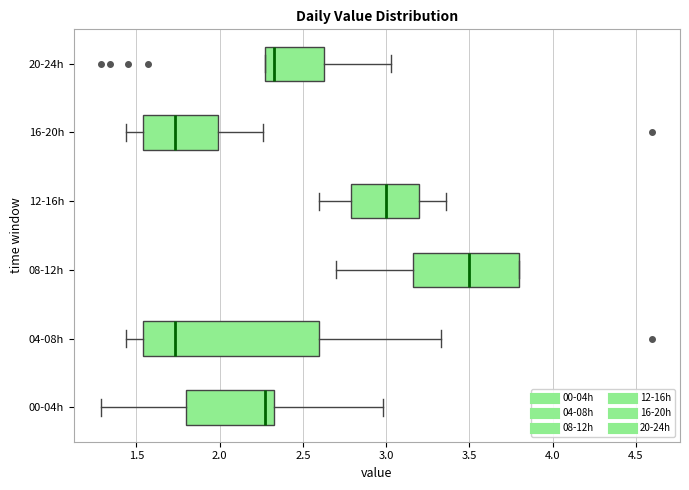

Reading bottom to top, transcribe this box plot: for each box, give where its median line is, the range the box spans, and where its two whiskers end, as read against the x-axis. The values are not printed on the chart, so give them approximately, as read against the axis.

00-04h: median 2.25, box 1.80 to 2.35, whiskers 1.30 to 3.00
04-08h: median 1.75, box 1.55 to 2.60, whiskers 1.45 to 3.35
08-12h: median 3.50, box 3.15 to 3.80, whiskers 2.70 to 3.80
12-16h: median 3.00, box 2.80 to 3.20, whiskers 2.60 to 3.35
16-20h: median 1.75, box 1.55 to 2.00, whiskers 1.45 to 2.25
20-24h: median 2.35, box 2.25 to 2.65, whiskers 2.25 to 3.05